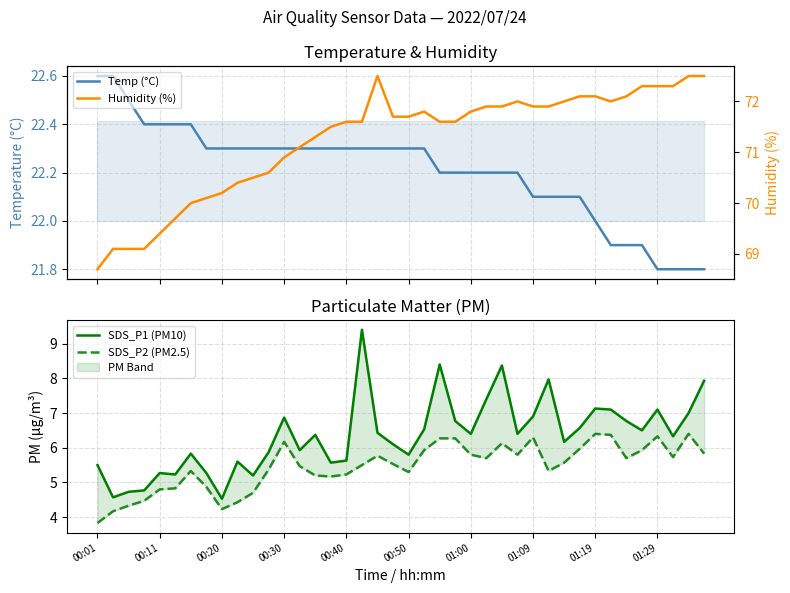

What is the label of the 1st point from the left?

00:01